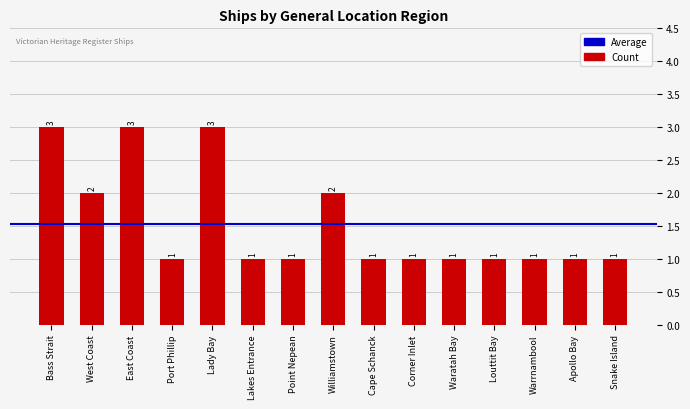

What is the smallest value displayed?

1